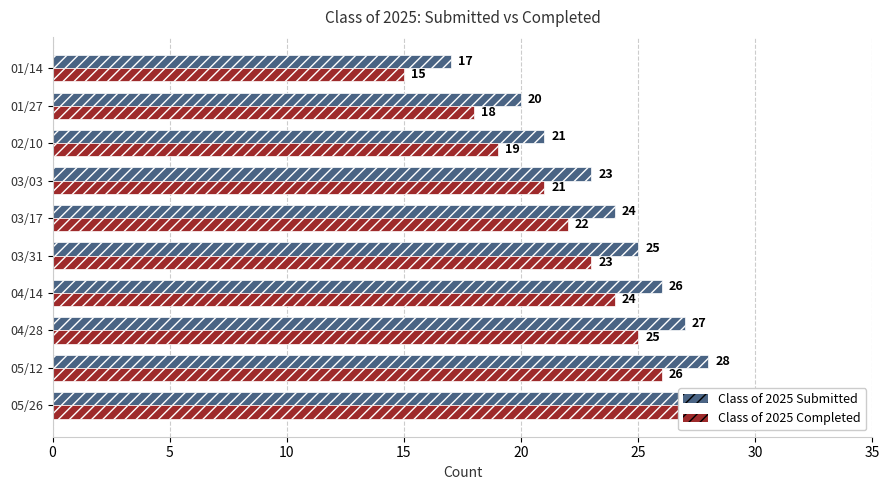

Read the Class of 2025 Completed value at 04/14, to the nearest 10.

20